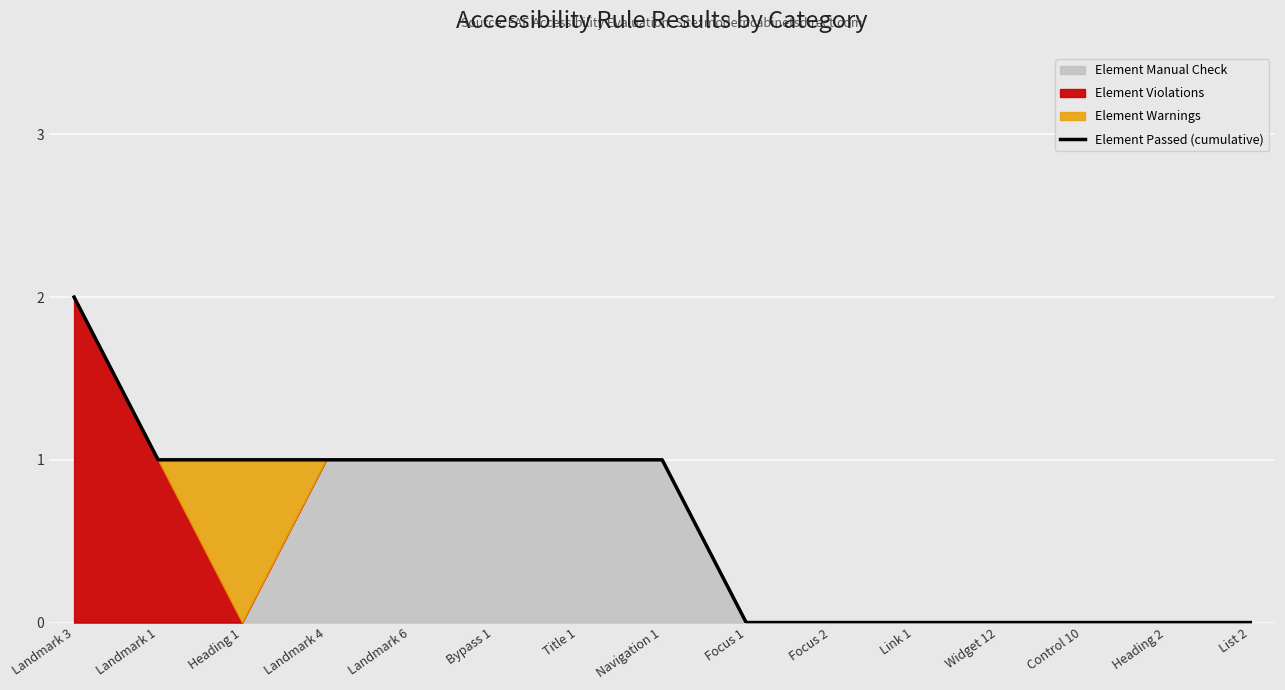

What is the sum of the values at List 2 and Landmark 1?

1